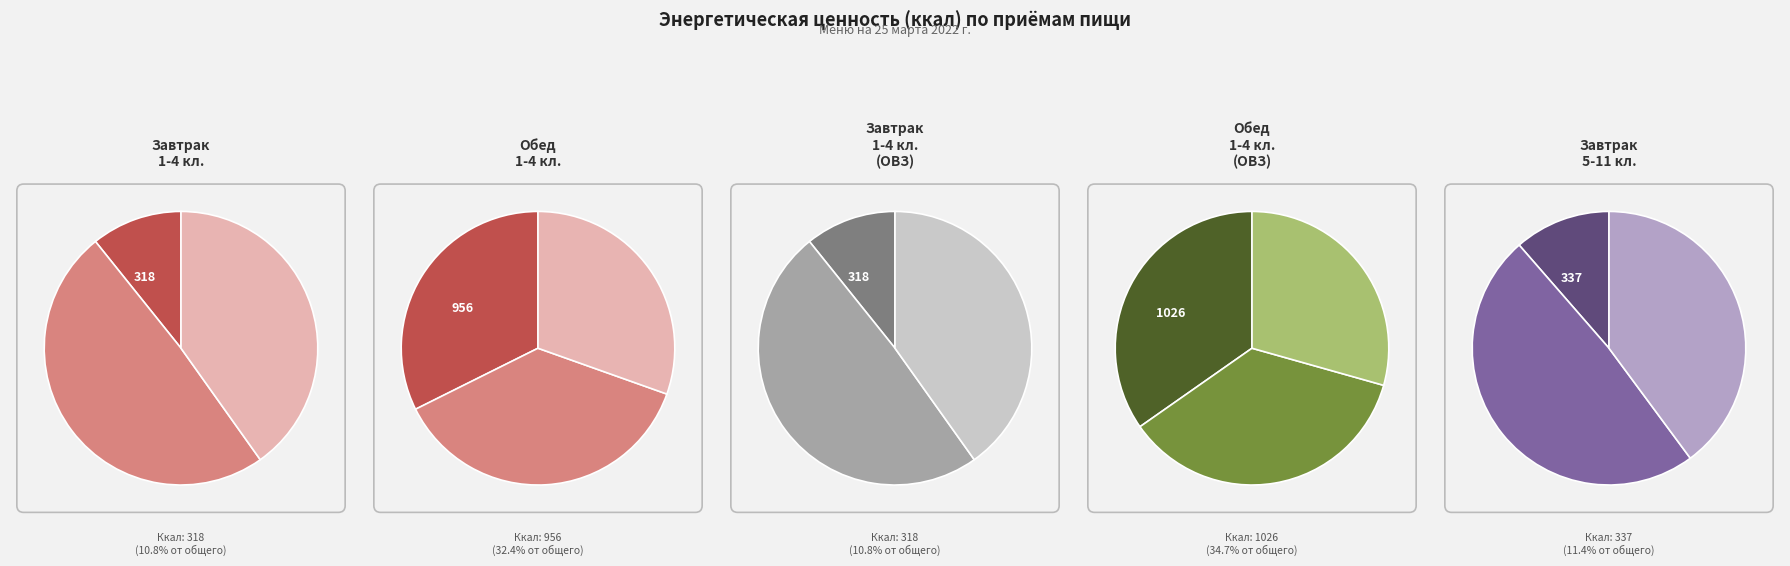

True or false: Завтрак 1-4 класс accounts for 17% of the total.

False